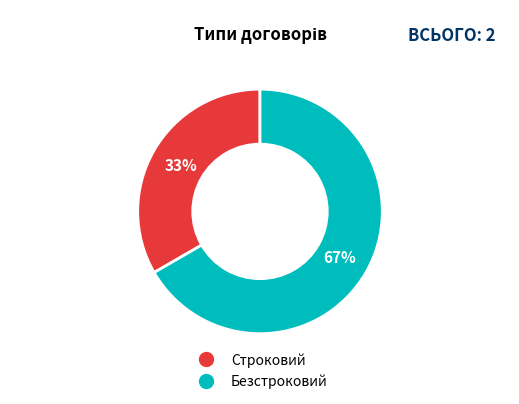

What percentage is the Строковий slice, to the nearest percent?

33%